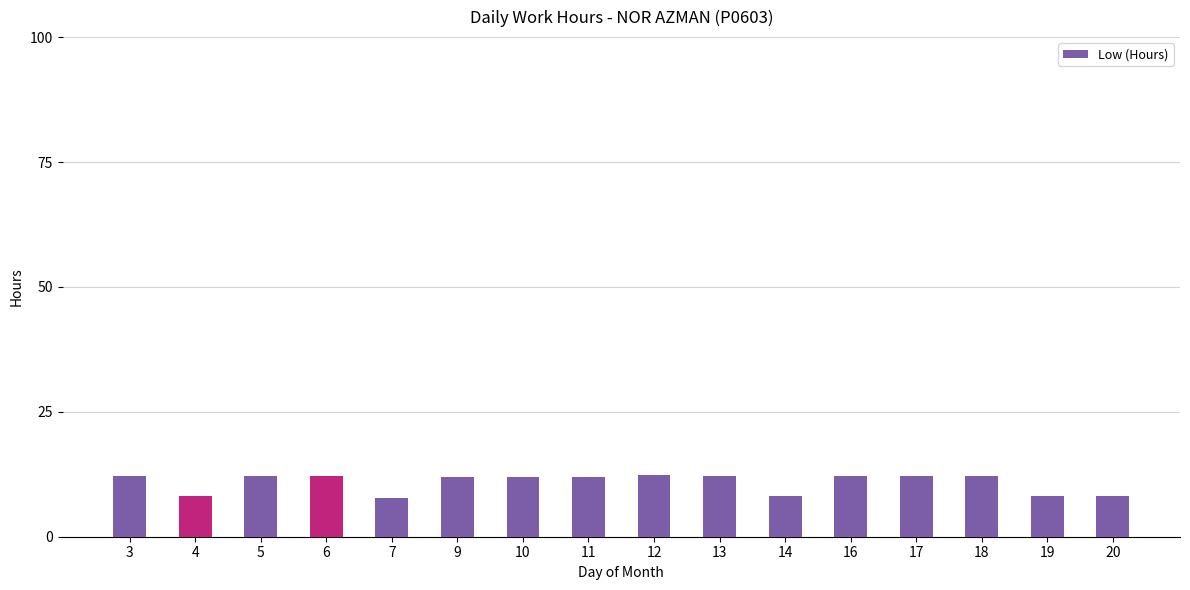

The chart shows a value of 14.0 at 20. True or false?

False